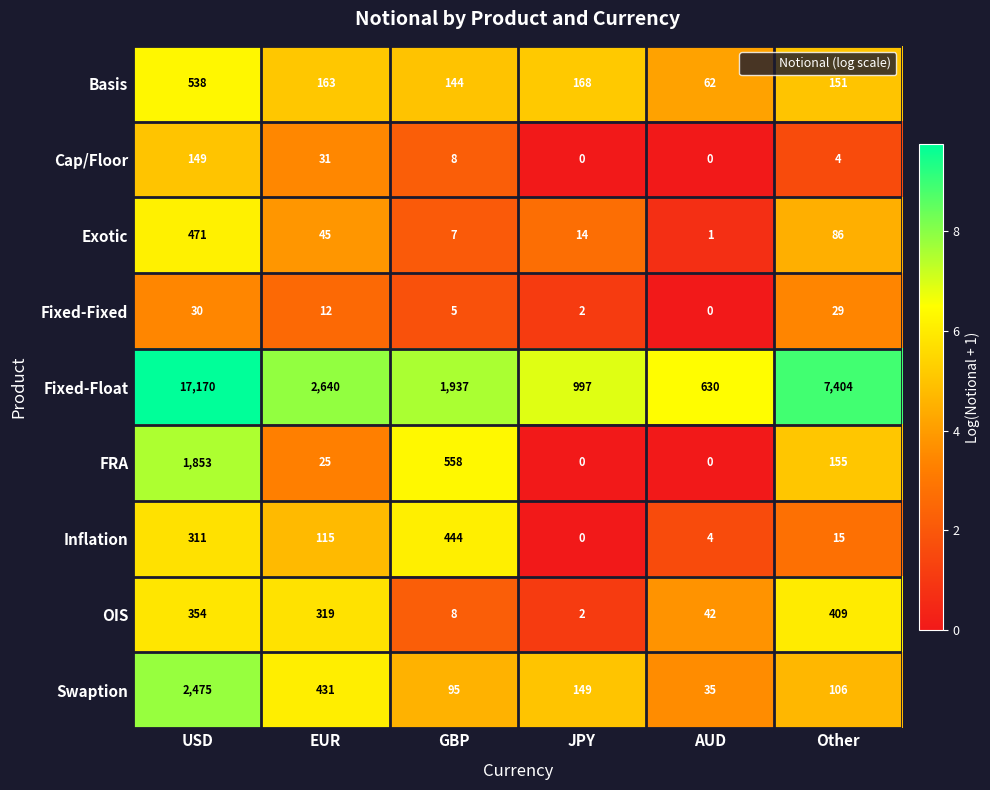

Where is Inflation nearest to the value 222?

USD